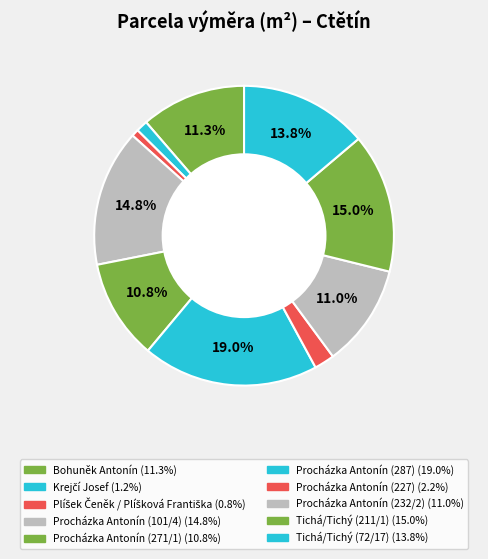

How many slices are in this pie chart?

10